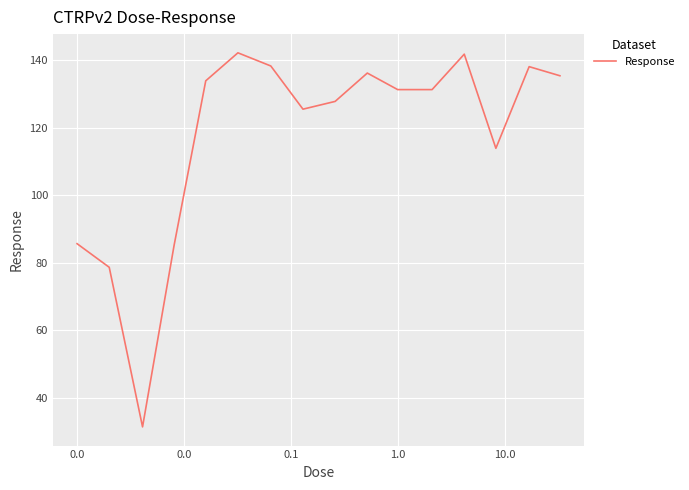

What is the smallest value displayed?

31.4